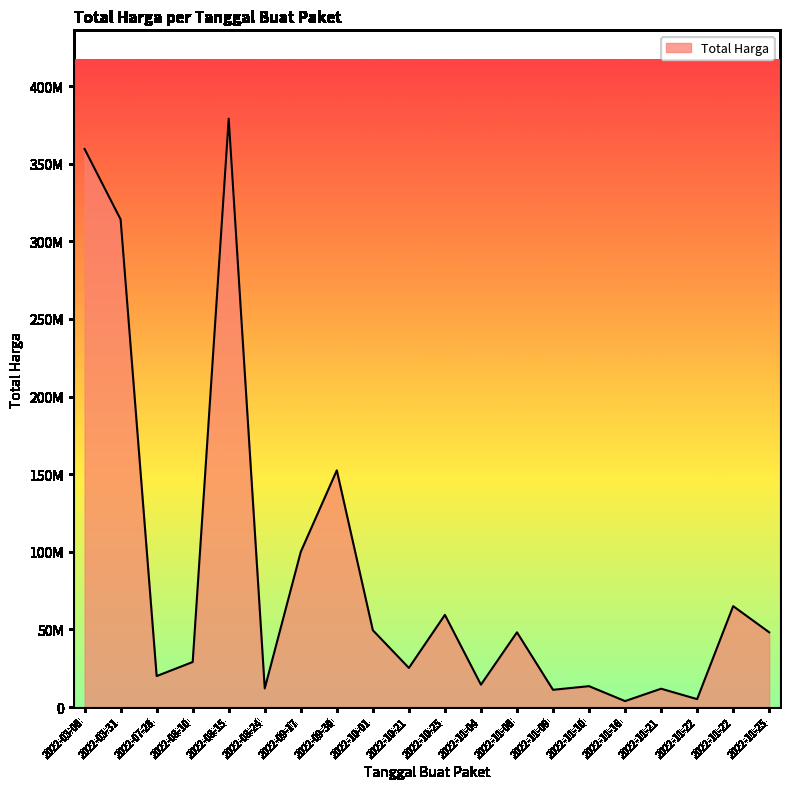

Is this an area chart (filled region under the line)?

Yes